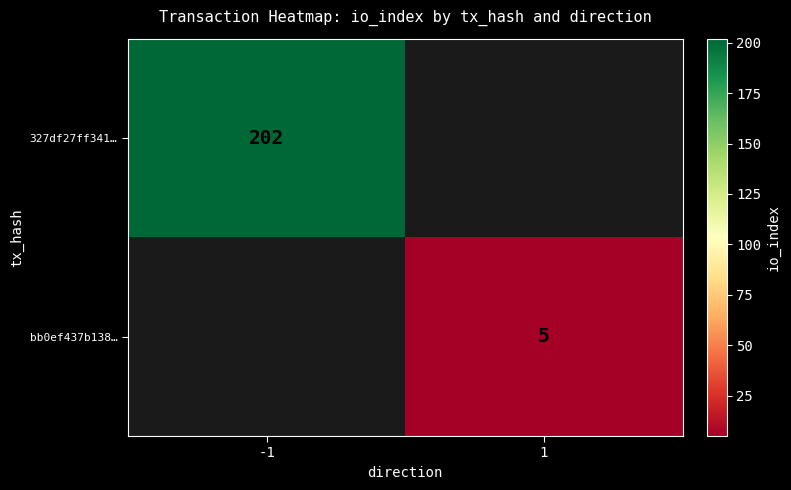

The 327df27ff341… series shows 202 at -1. True or false?

True